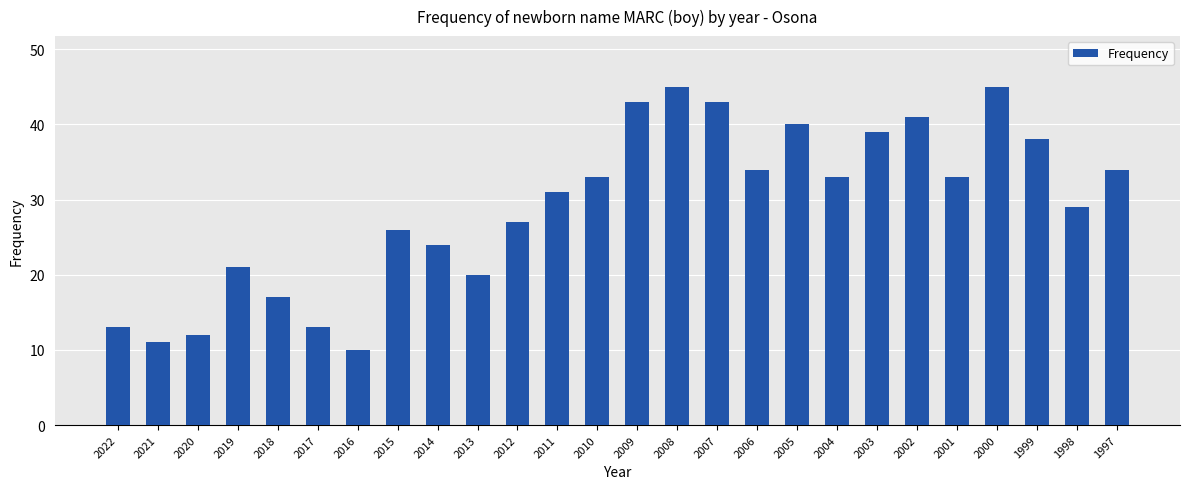

The chart shows a value of 14 at 2019. True or false?

False